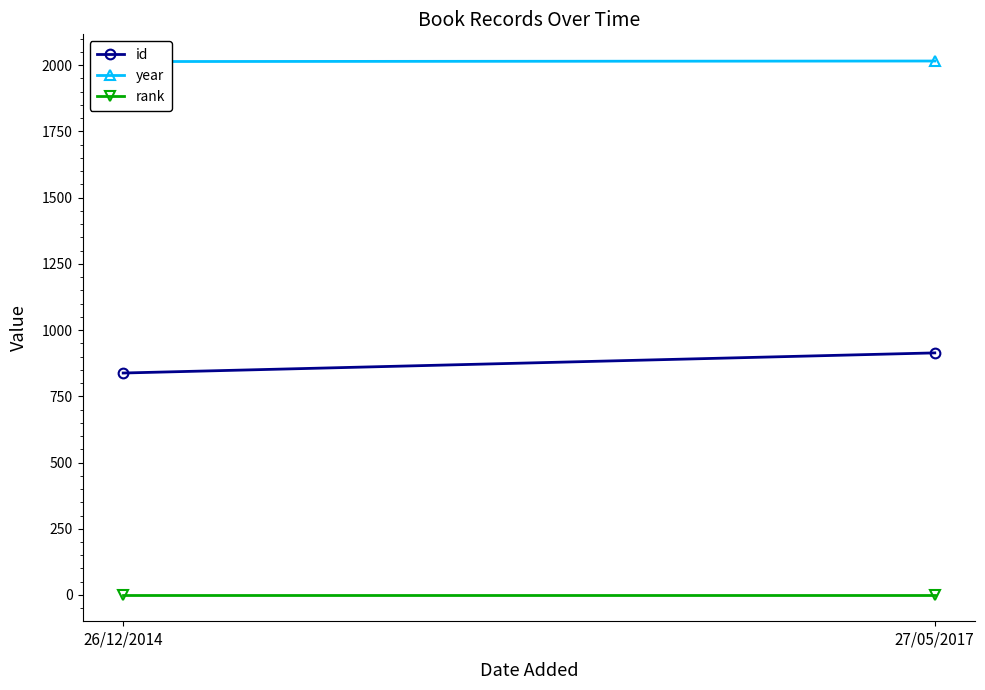

Is this an area chart (filled region under the line)?

No